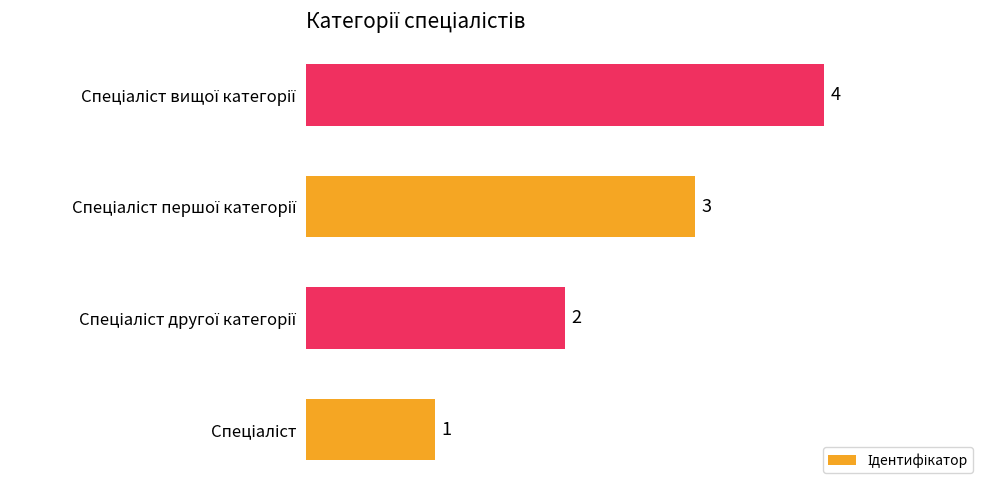

What is the difference between the maximum and minimum values?

3